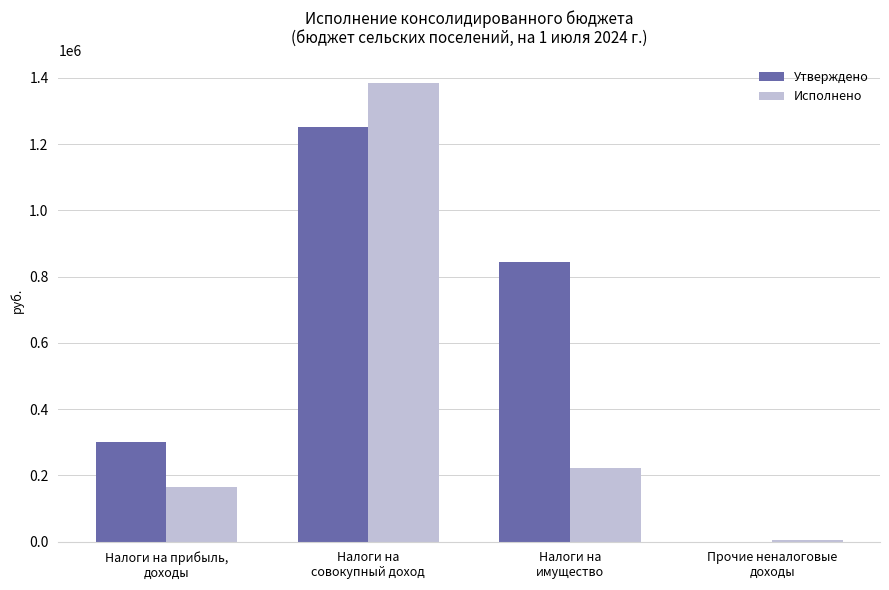

How many values in Утверждено are above zero?

3